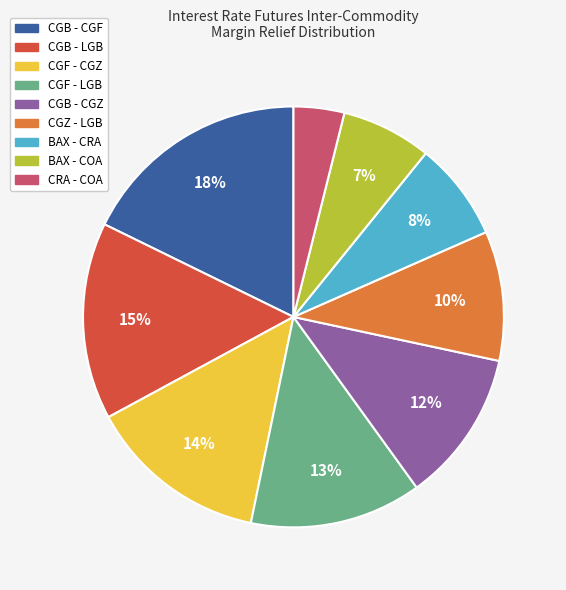

Which has a higher value, CGZ - LGB or CGB - CGF?

CGB - CGF